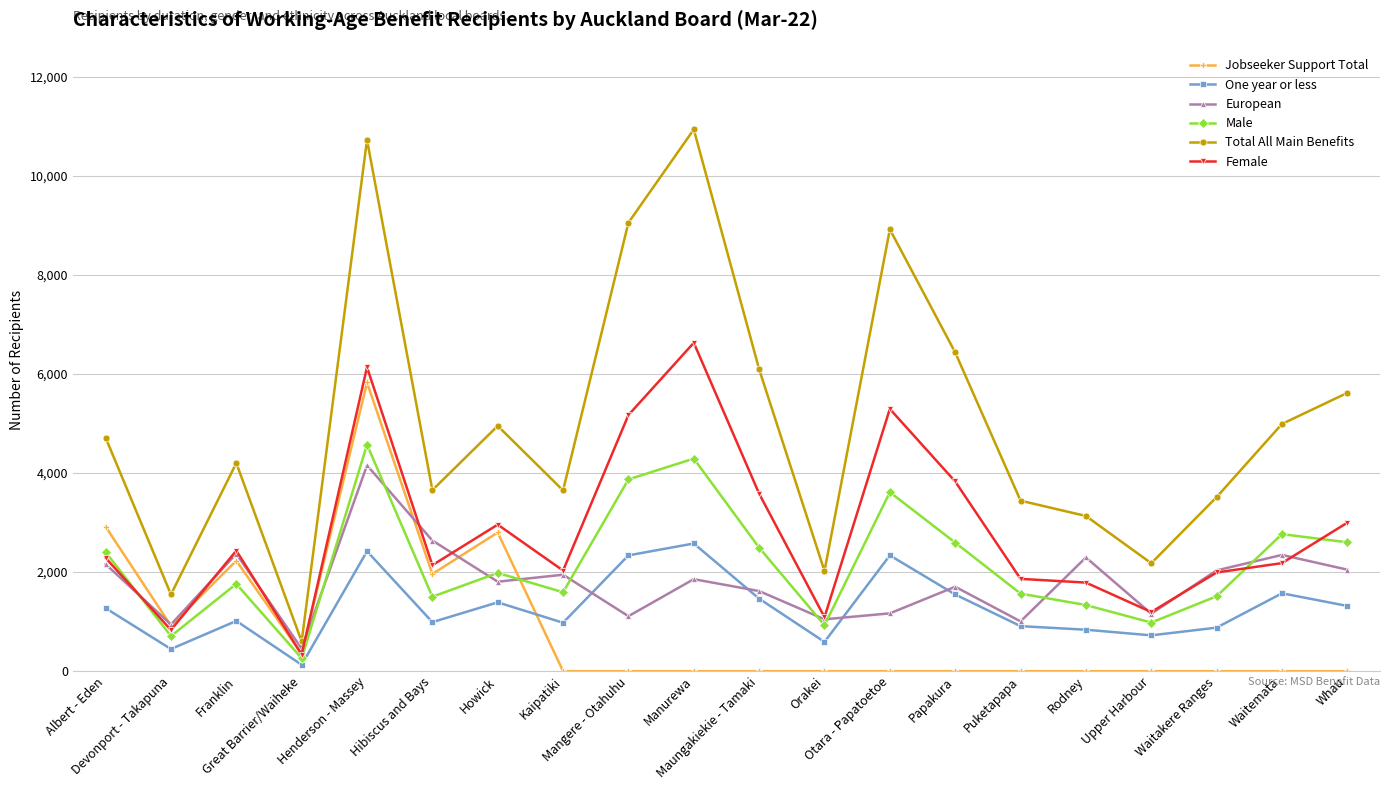

How many distinct data groups are displayed?

6